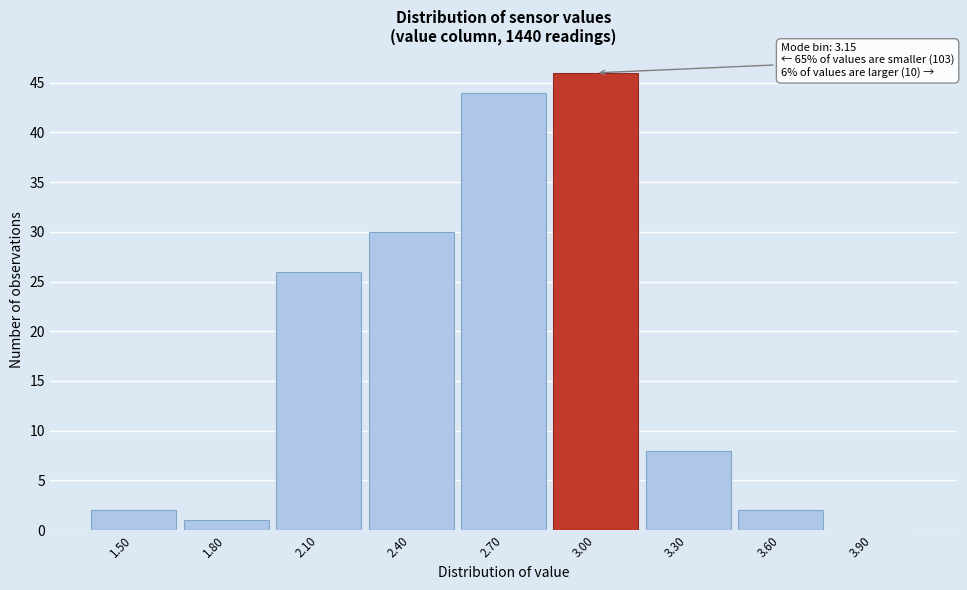

Reading left to right, what are all the values shown in this chart?

1.50=2	1.80=1	2.10=26	2.40=30	2.70=44	3.00=46	3.30=8	3.60=2	3.90=0